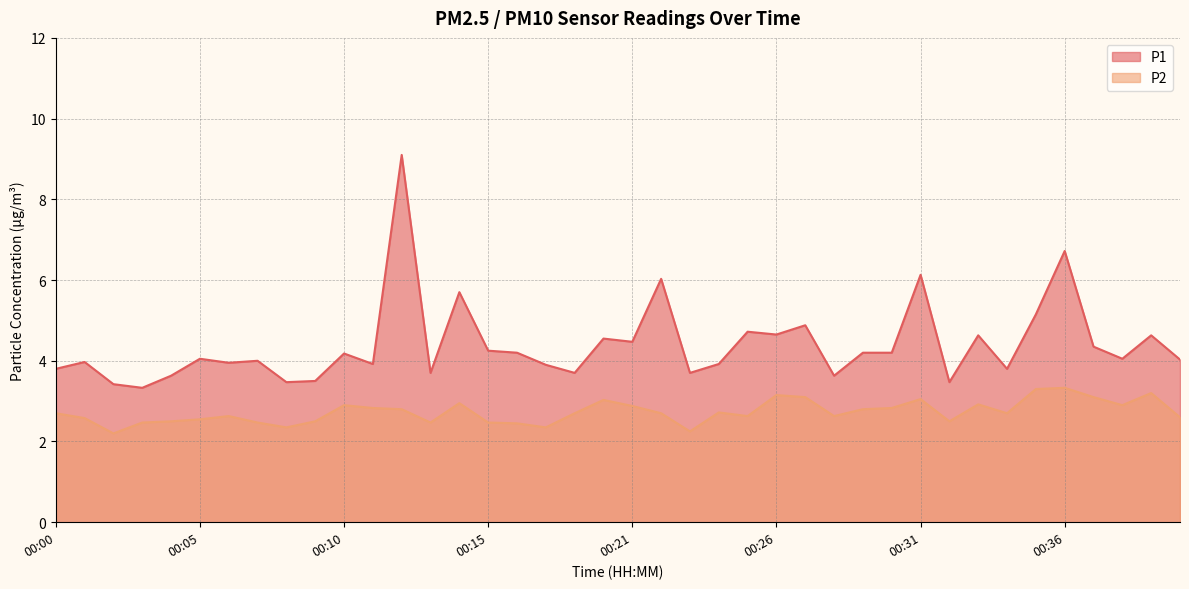

List the series in order of their peak value, highest first.

P1, P2